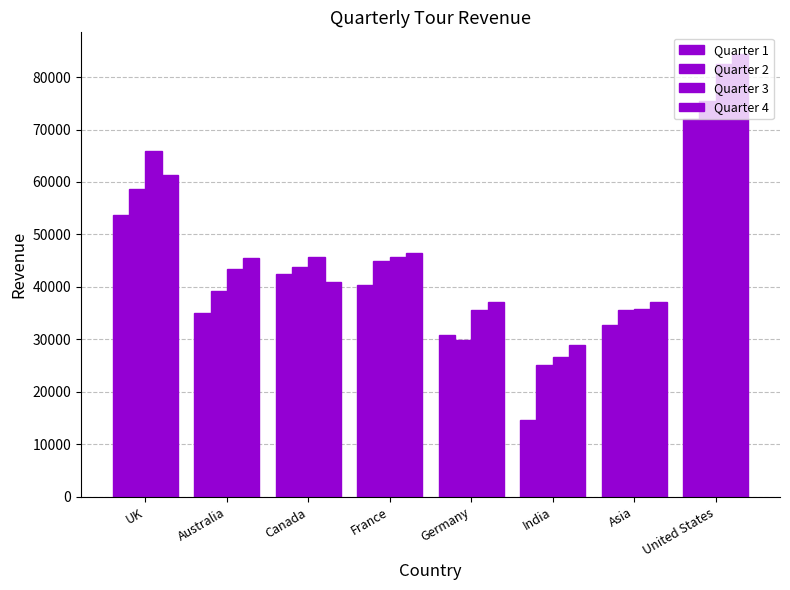

What is the label of the 6th bar from the right?

Canada